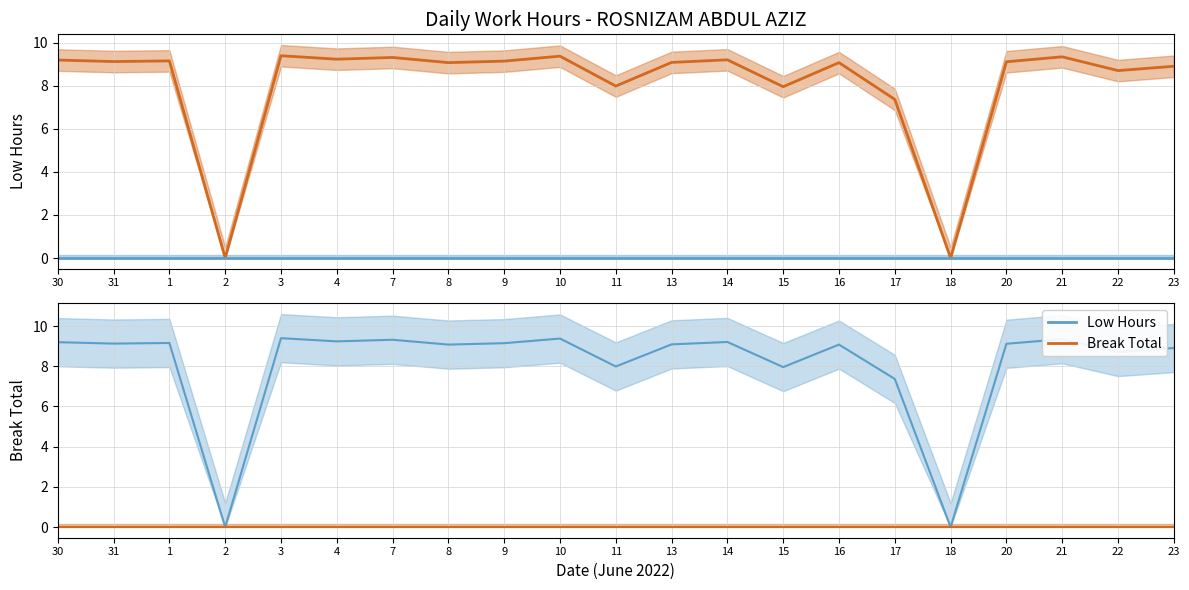

Between 22 and 1, which is larger?

1